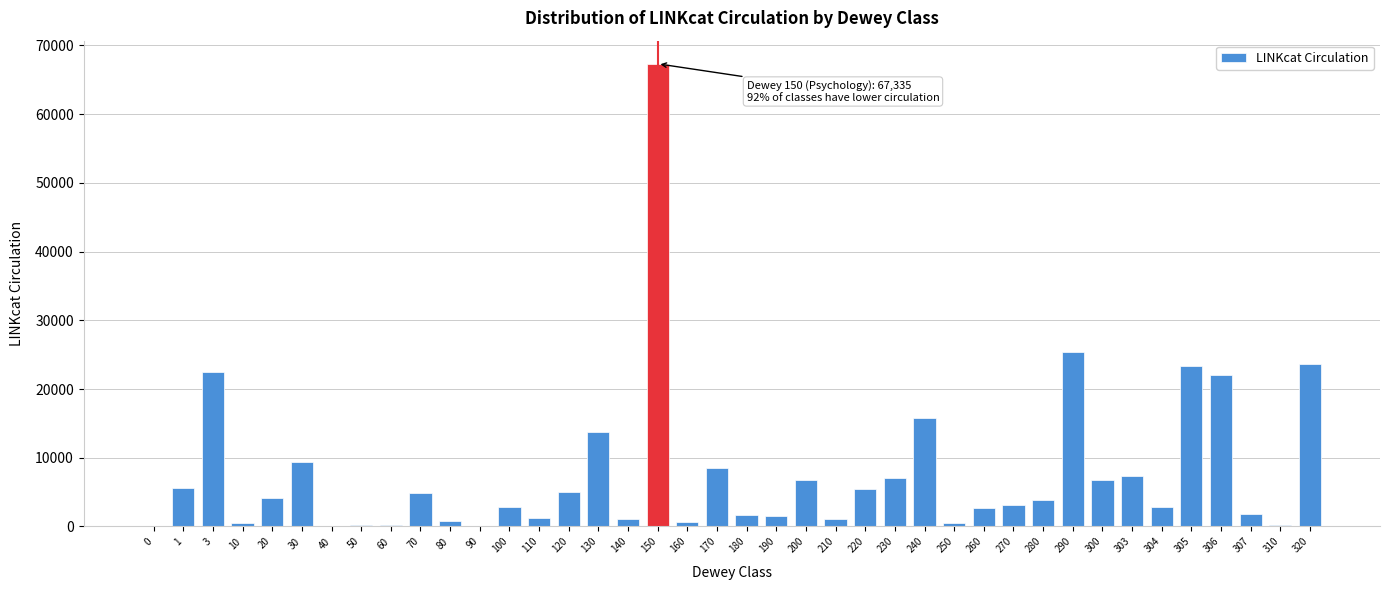

What is the maximum value shown in the chart?

67335